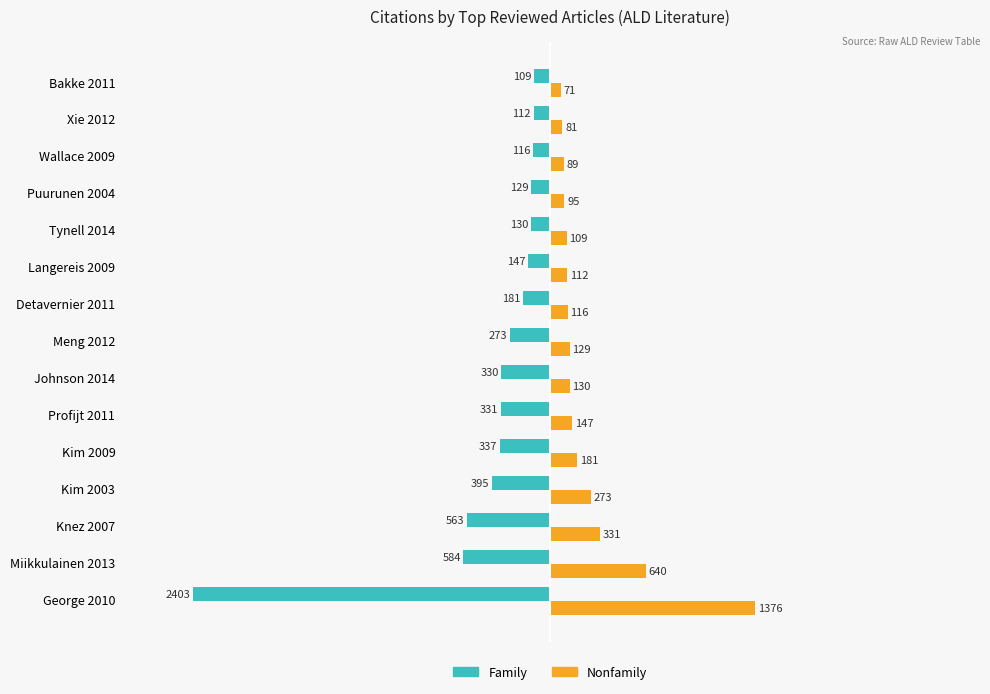

The value of Family at Puurunen 2004 is -129. True or false?

True